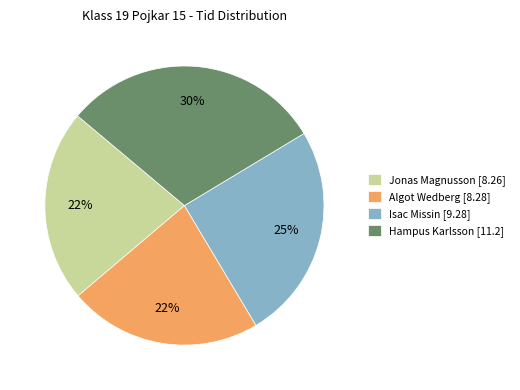

Is the sum of Jonas Magnusson [8.26] and Hampus Karlsson [11.2] greater than half?

Yes